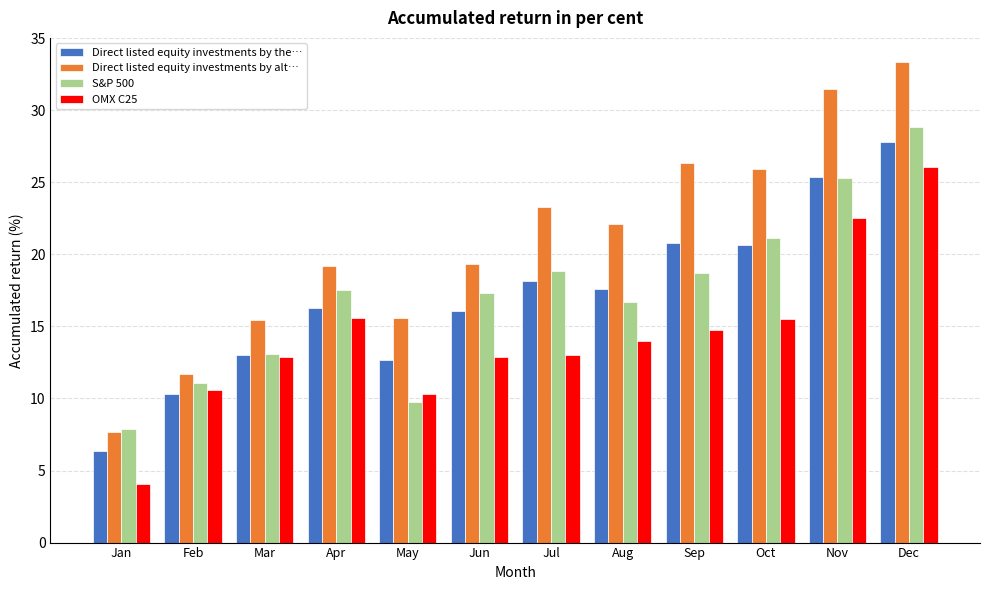

Between Mar and Sep, which series saw the biggest shift?

Direct listed equity investments by alt…